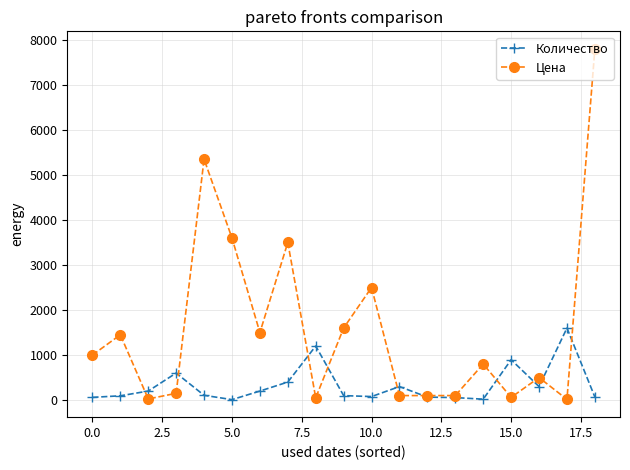

Which series has the widest spread of values?

Цена